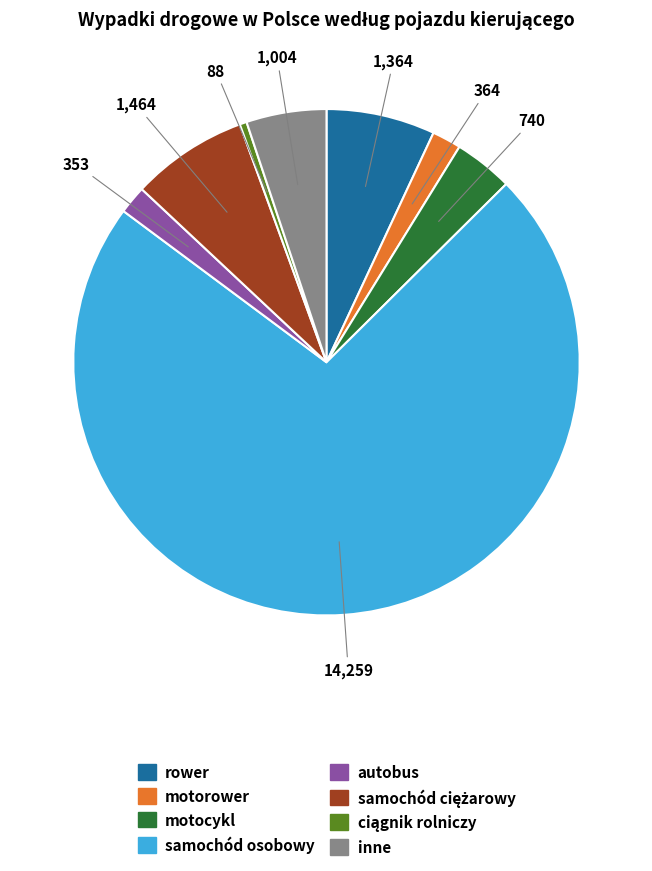

Do inne and rower together represent more than half of the pie?

No